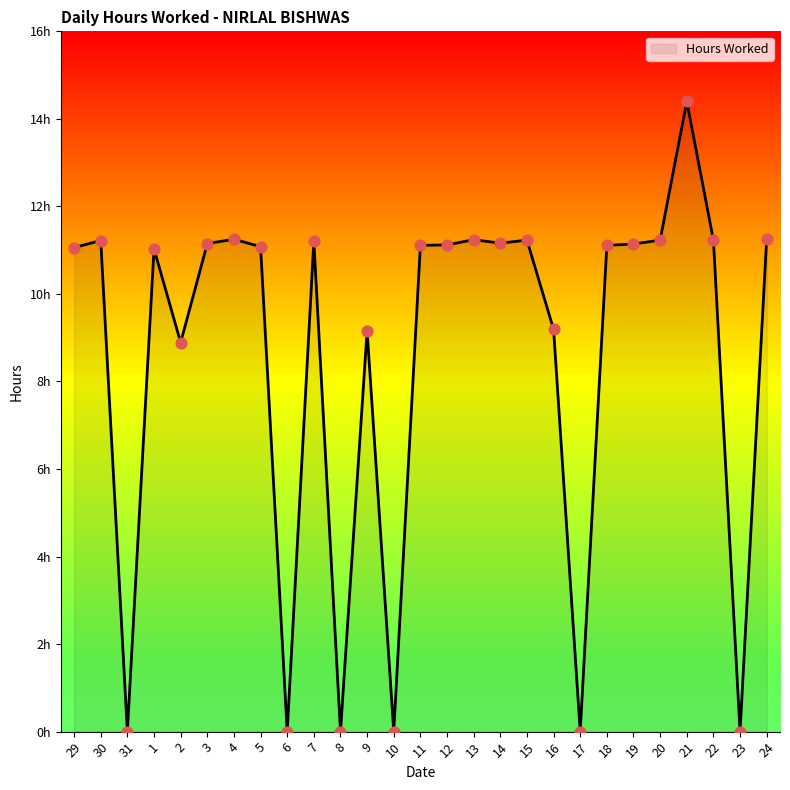

Approximately how many times larger is the value at 15 compared to 22?

1.0